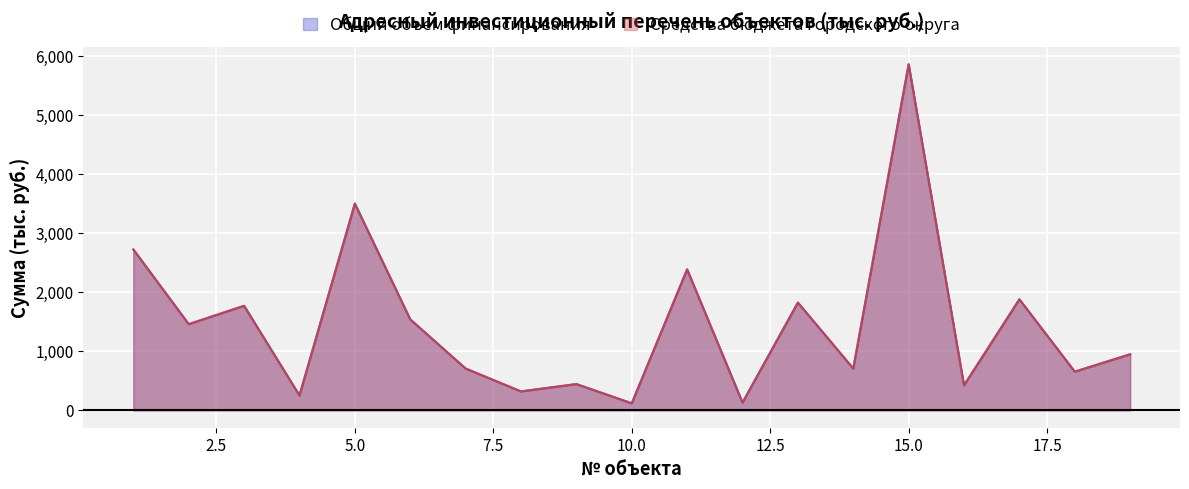

True or false: Общий объем финансирования has more than 0 points higher than both neighbors.

True